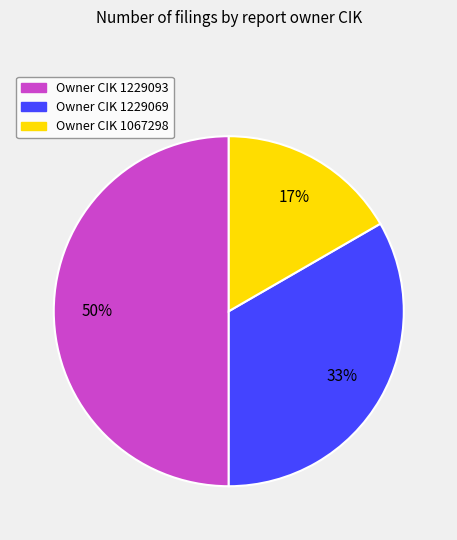

Rank the categories by value from highest to lowest.

Owner CIK 1229093, Owner CIK 1229069, Owner CIK 1067298